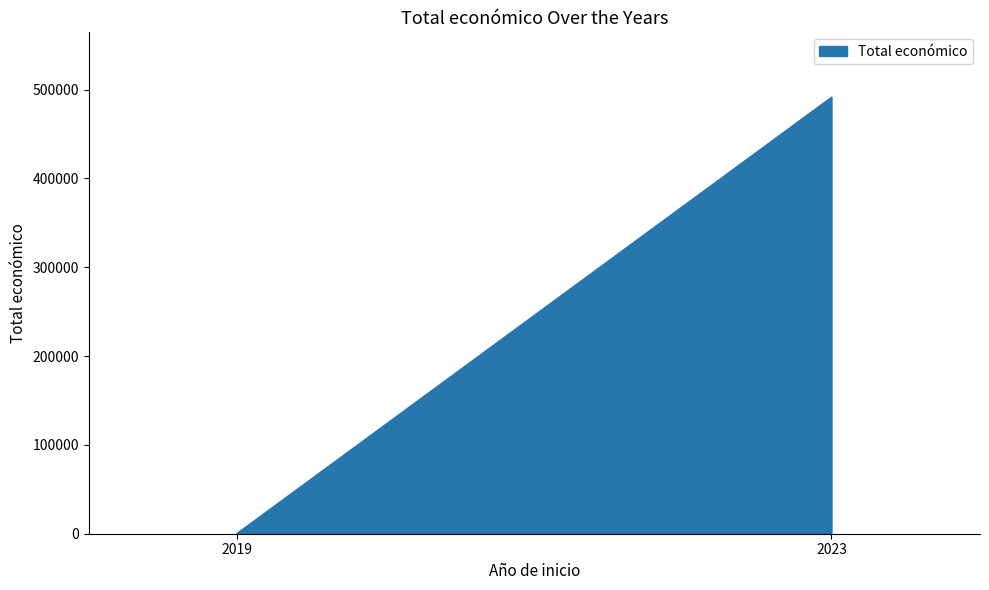

How many lines are shown in the chart?

1